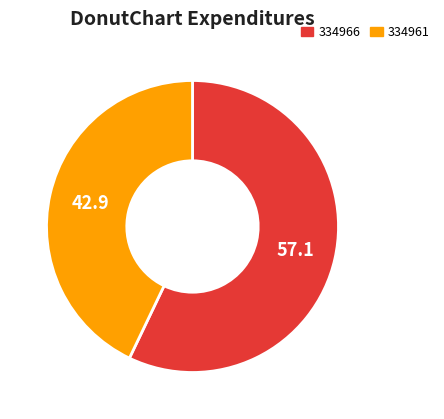

True or false: 334966 accounts for 43% of the total.

False